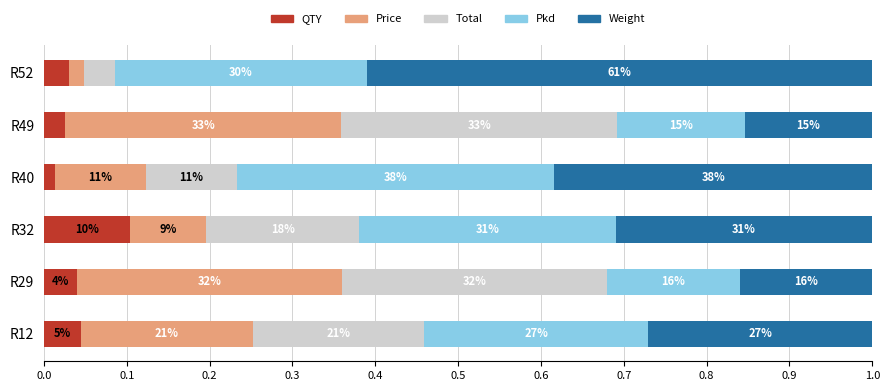

What are all the series names shown in the legend?

QTY, Price, Total, Pkd, Weight